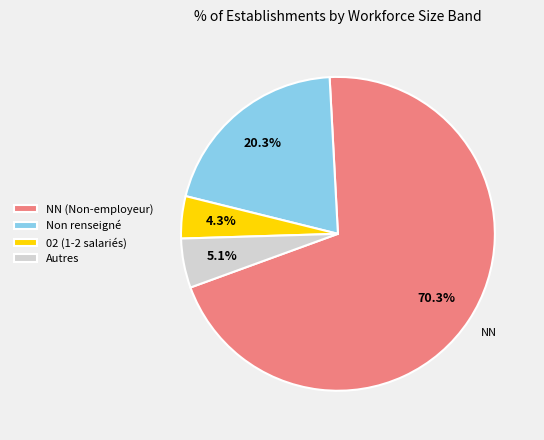

What is the total percentage of 02 (1-2 salariés) and NN (Non-employeur)?

74.6%